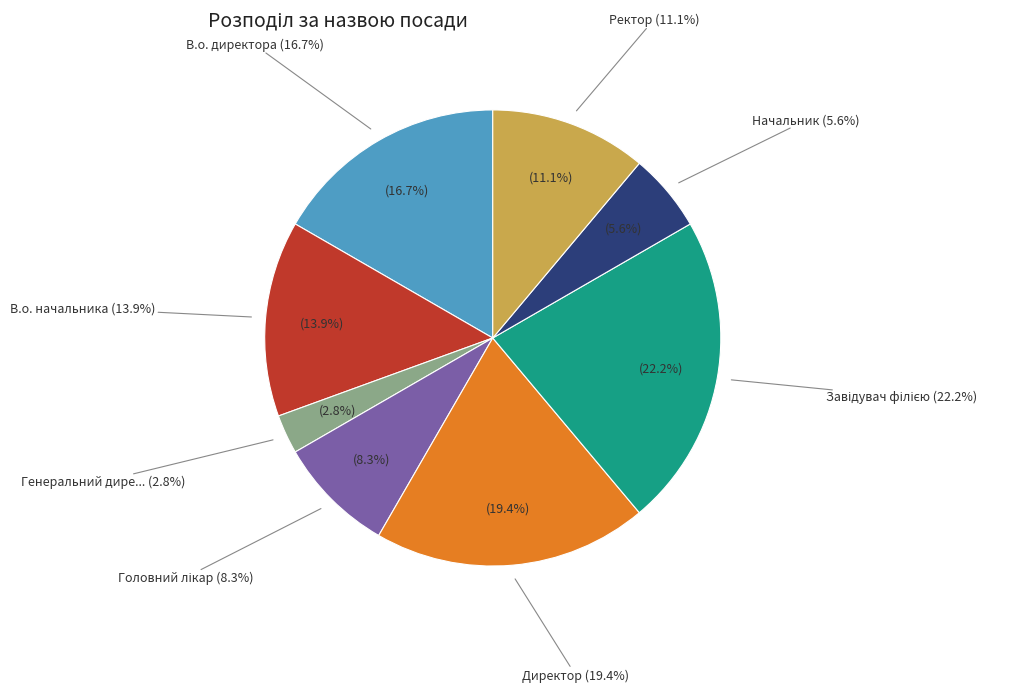

Do В.о. начальника and Генеральний директор together represent more than half of the pie?

No